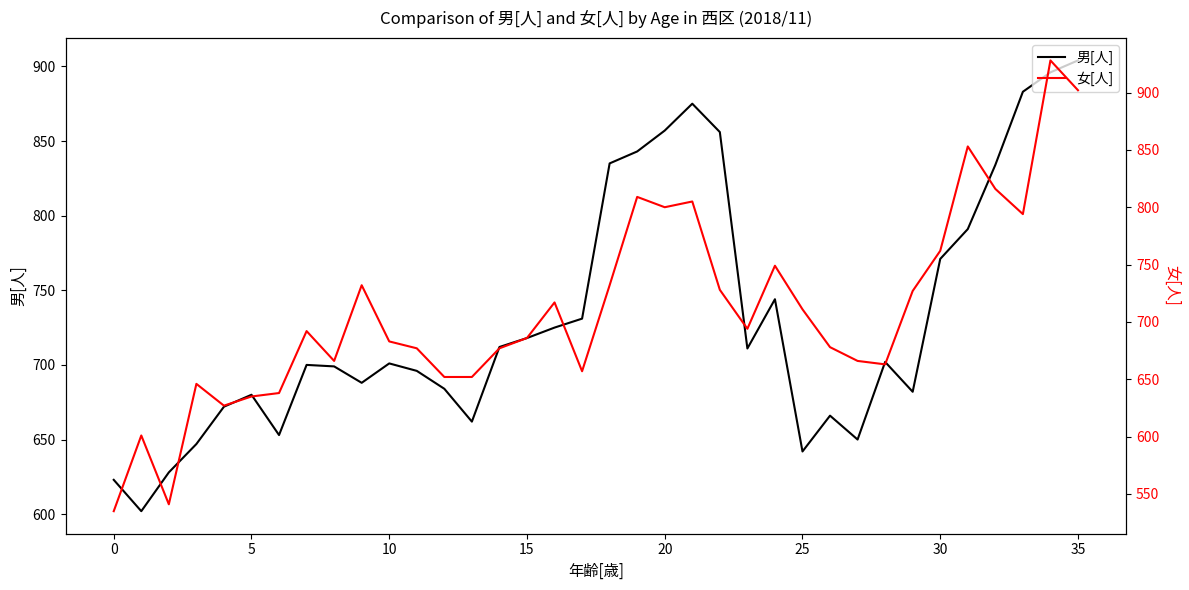

At which label does 男[人] reach its peak?

35